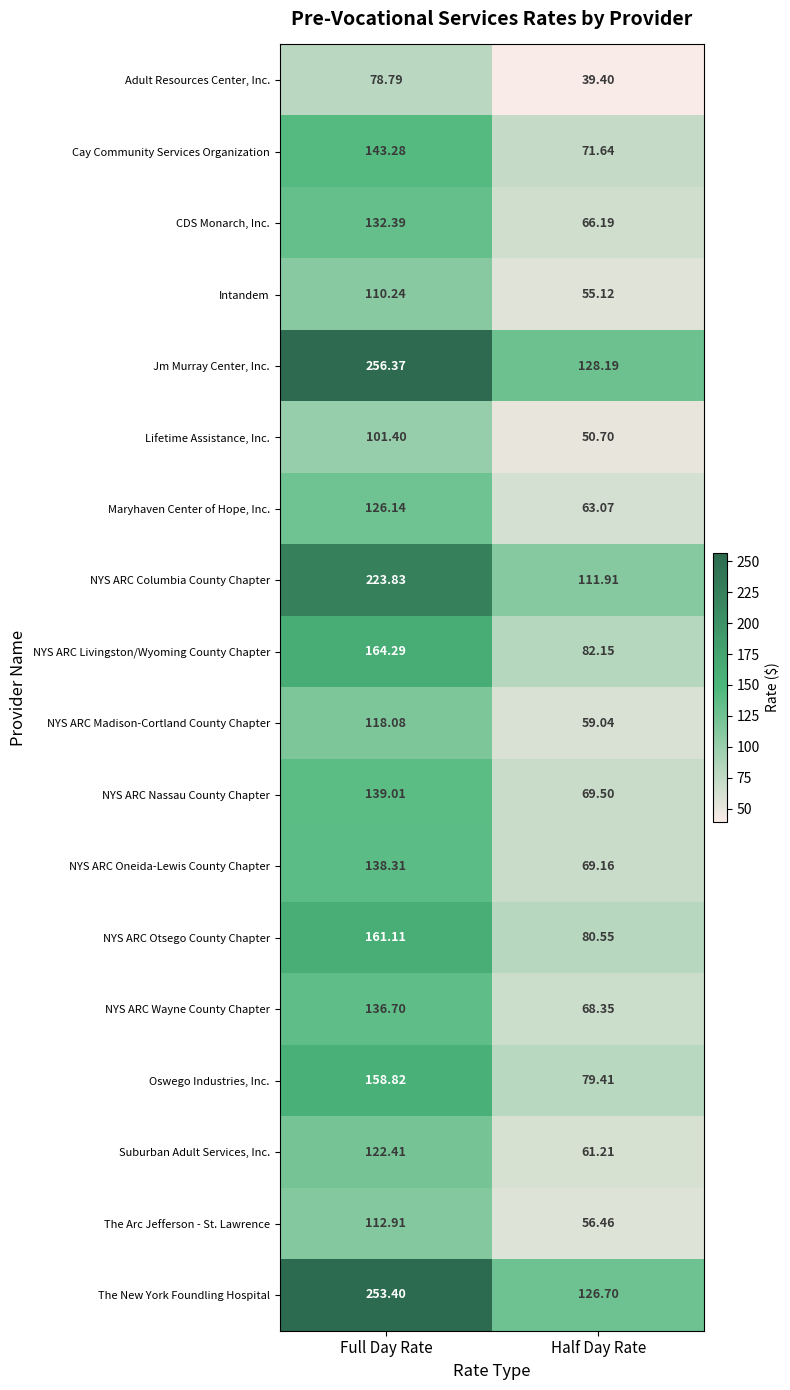

What is the total value across all series at Half Day Rate?

1338.8